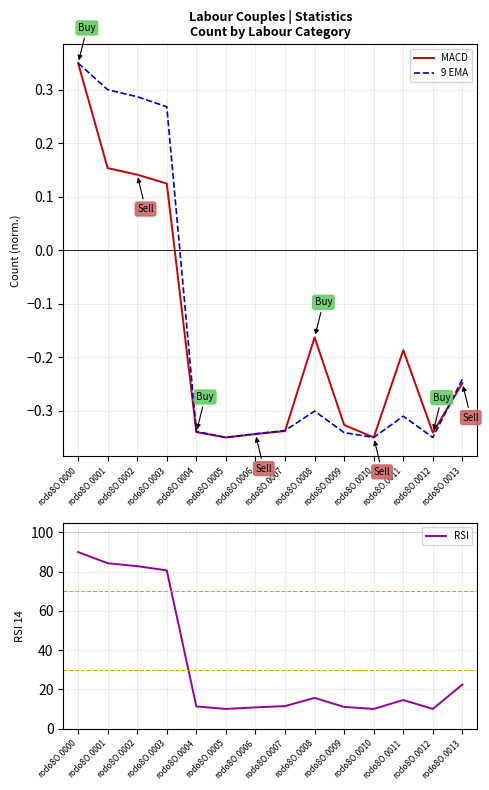

What is the value of the RSI point at the 9th from the left?

15.6